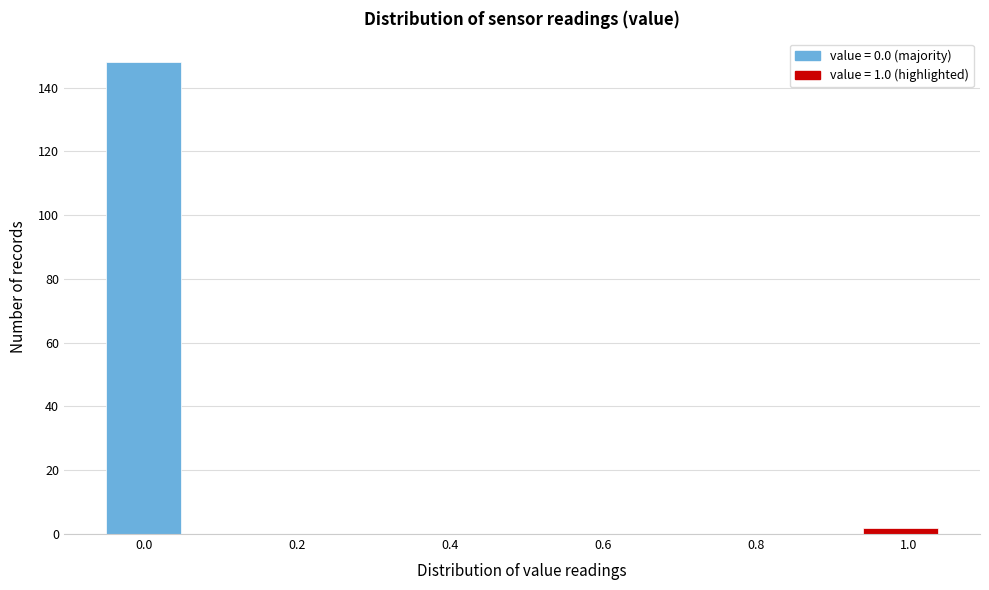

How tall is the bar that spans 0.94 to 1.05 on the x-axis? Neither the bar edges nor the heights are printed on the chart, so give them approximately, as read against the axes.

2